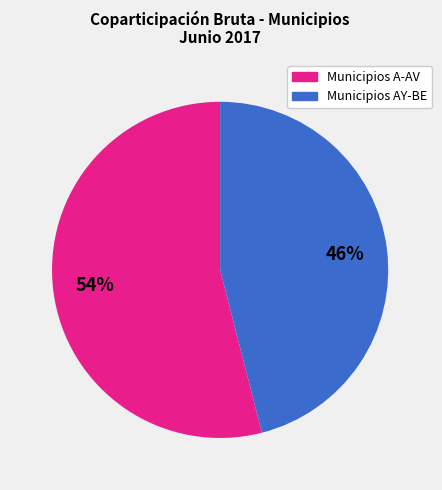

To the nearest percent, what is the average slice percentage?

50%